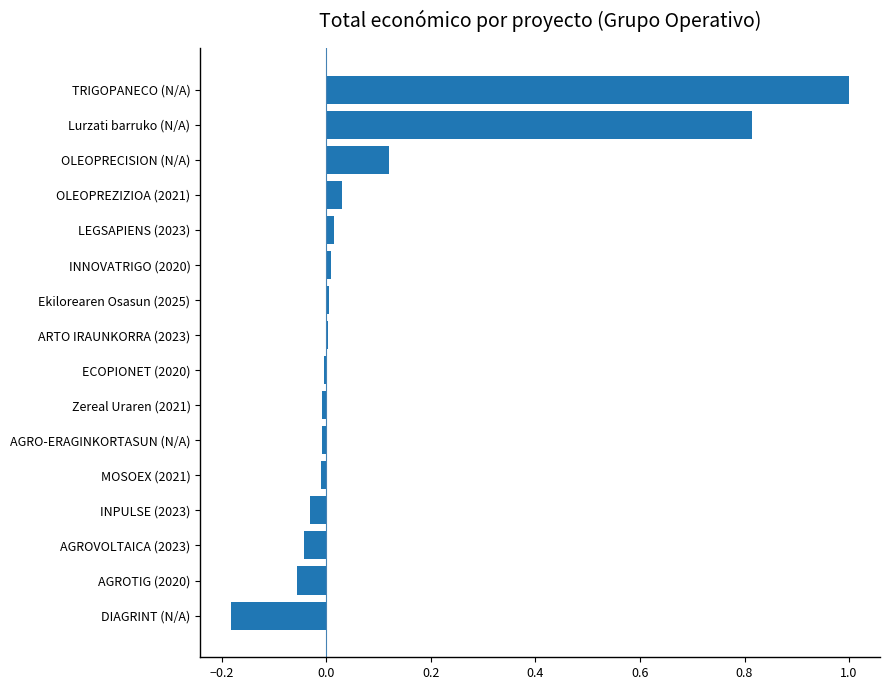

Is it true that the value at DIAGRINT (N/A) is -0.3?

False